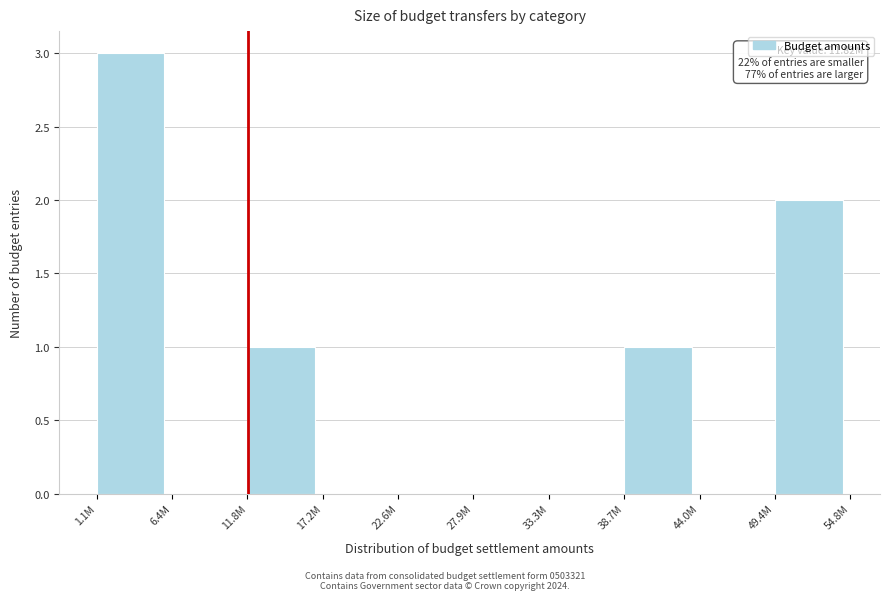

Reading left to right, what are all the values shown in this chart?

1.1M=3	6.4M=0	11.8M=1	17.2M=0	22.6M=0	27.9M=0	33.3M=0	38.7M=1	44.0M=0	49.4M=2